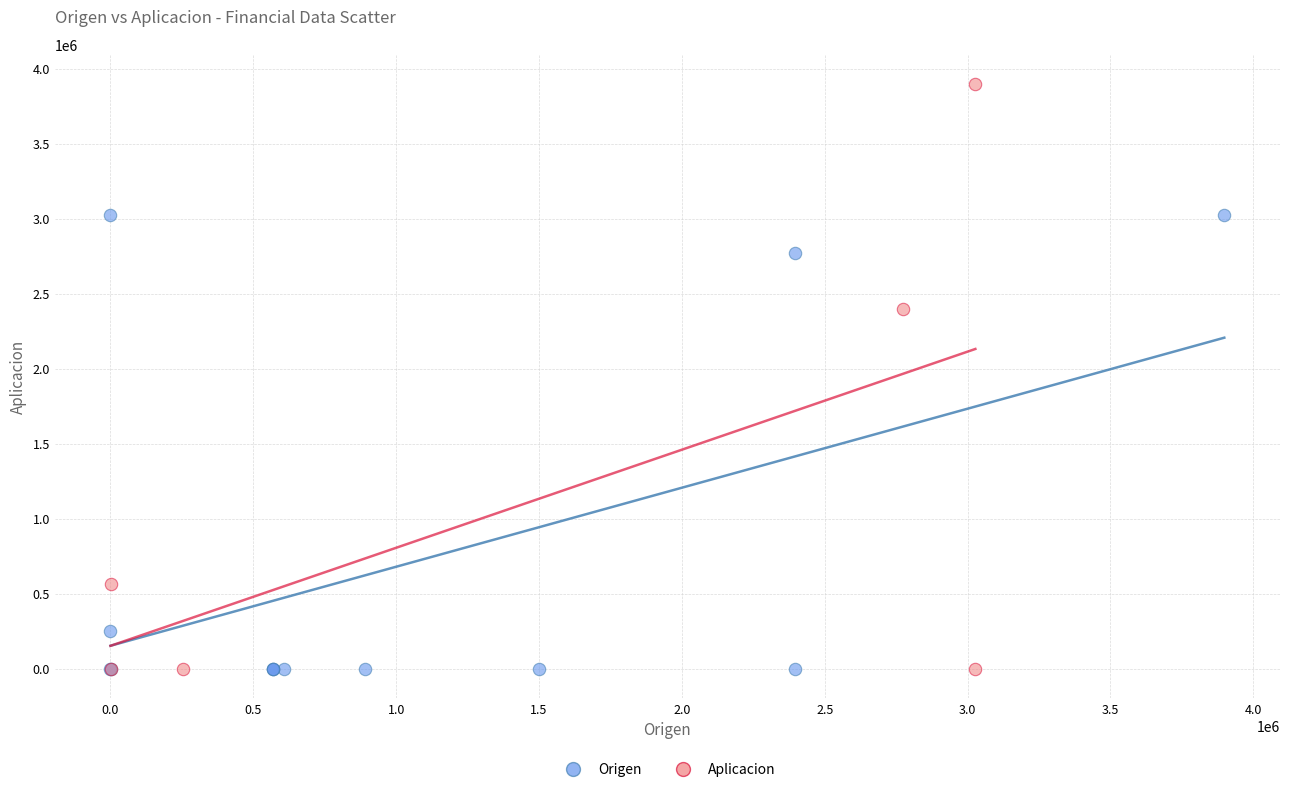

What are all the series names shown in the legend?

Origen, Aplicacion